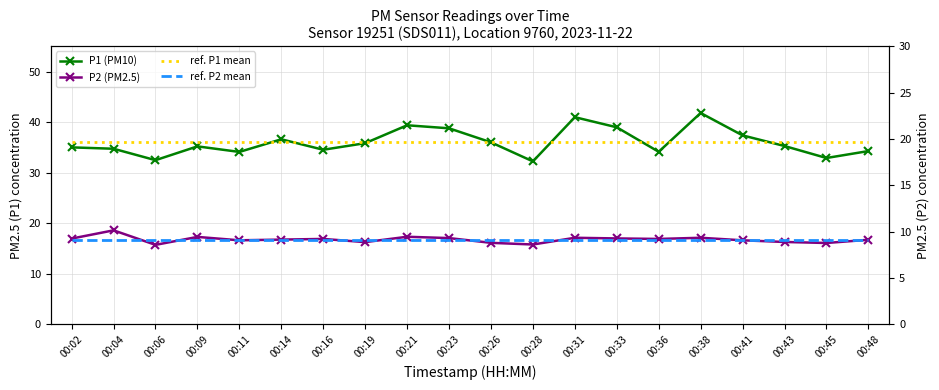

What is the sum of the P2 (PM2.5) values at 00:19 and 00:09?

33.6